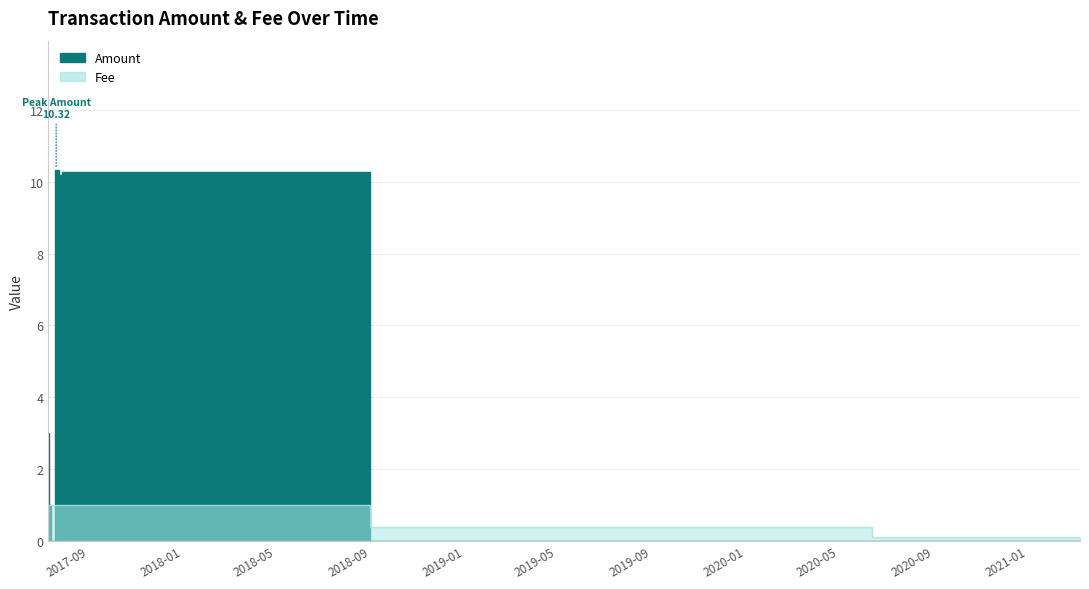

Does the chart display data point markers on the line(s)?

No